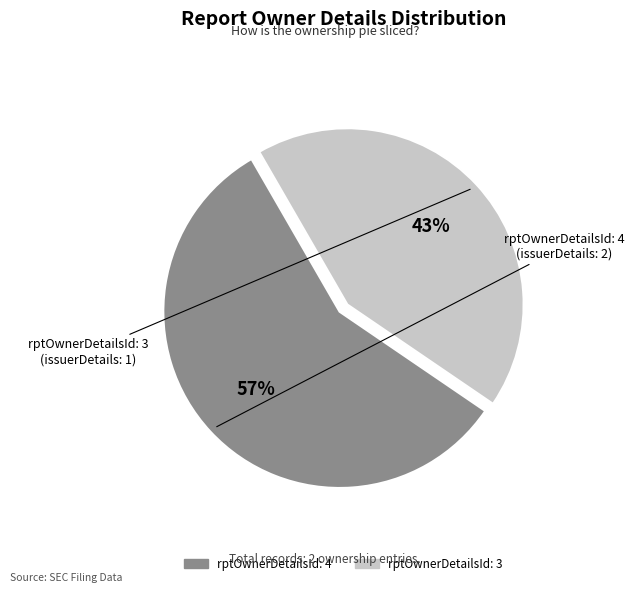

To the nearest percent, what is the combined percentage of rptOwnerDetailsId: 3 and rptOwnerDetailsId: 4?

100%